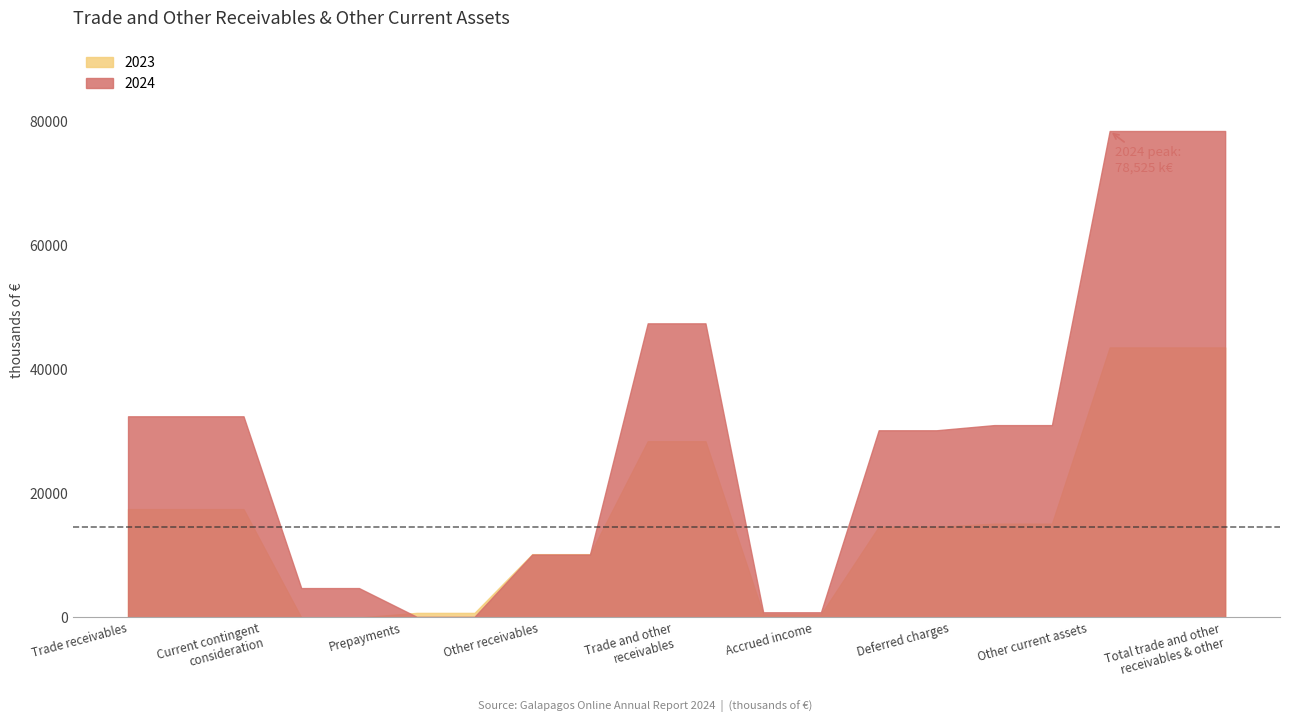

What is the average value of the 2023 series?

16131